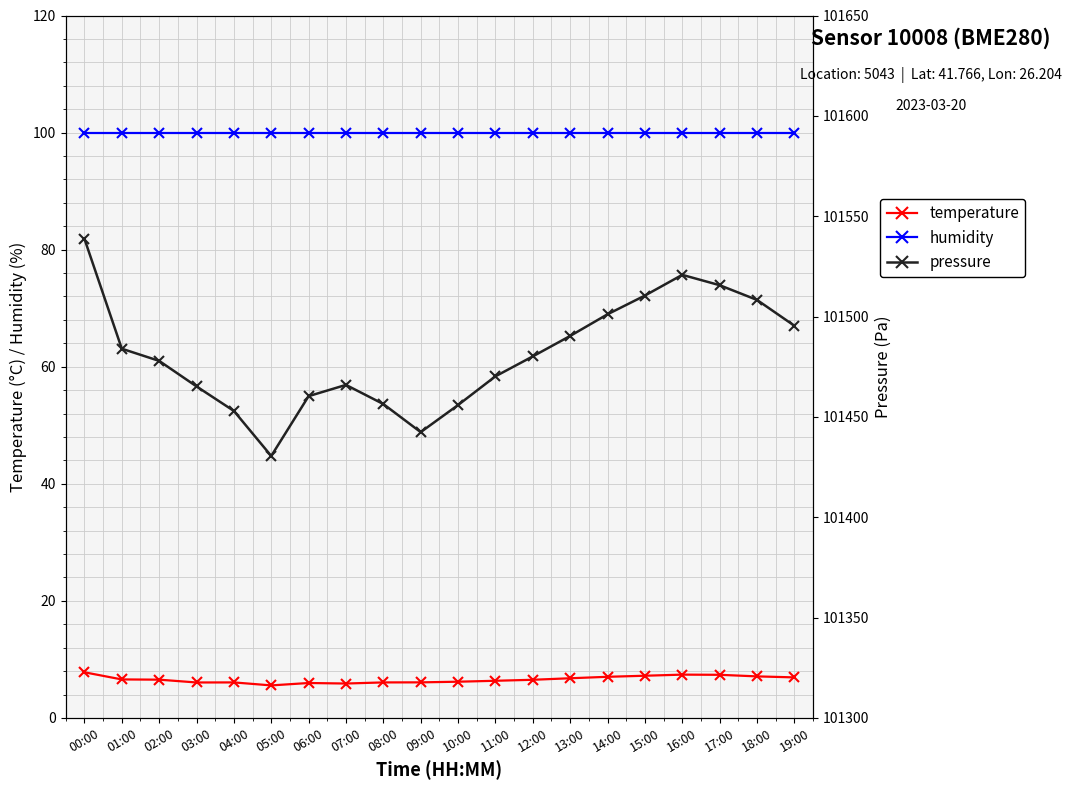

True or false: pressure and temperature cross at least once.

False